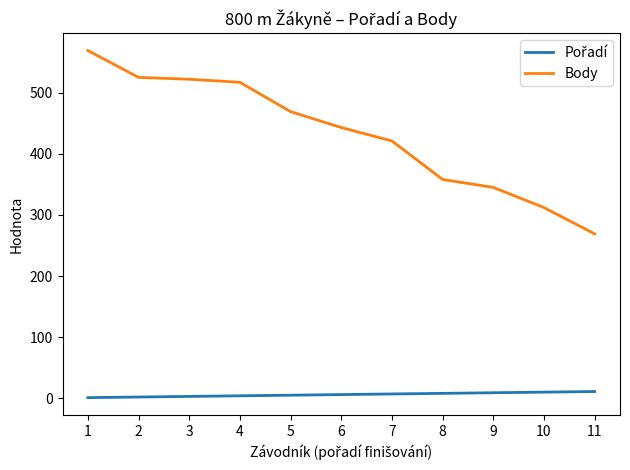

What is the total value across all series at 6?

449